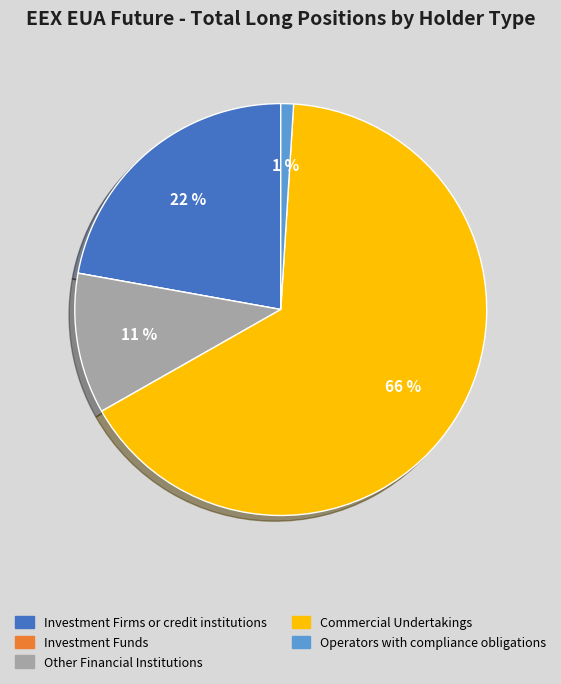

Is there any slice that represents more than half of the pie?

Yes